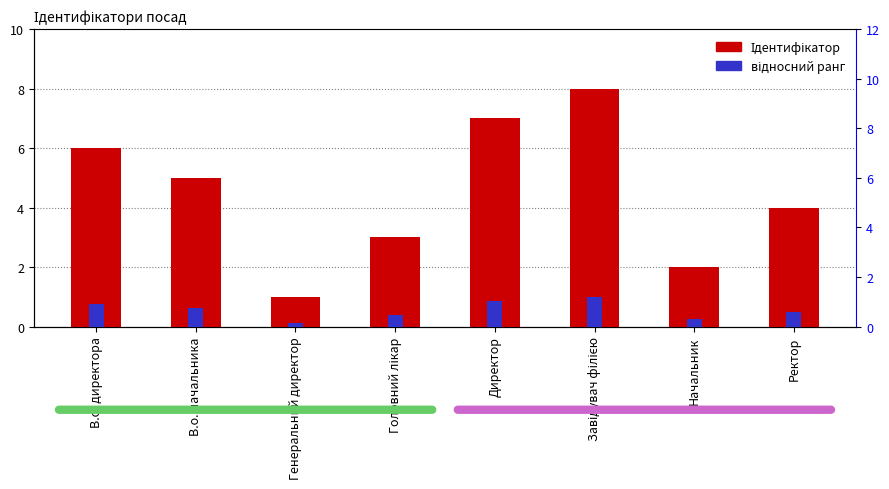

What is the label of the 1st bar from the right?

Ректор